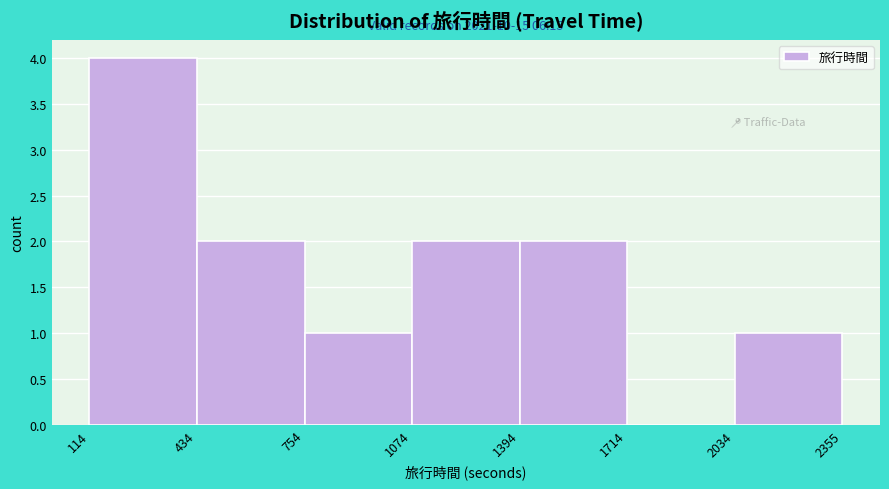

Which range on the x-axis has the tallest bar?

114 to 434